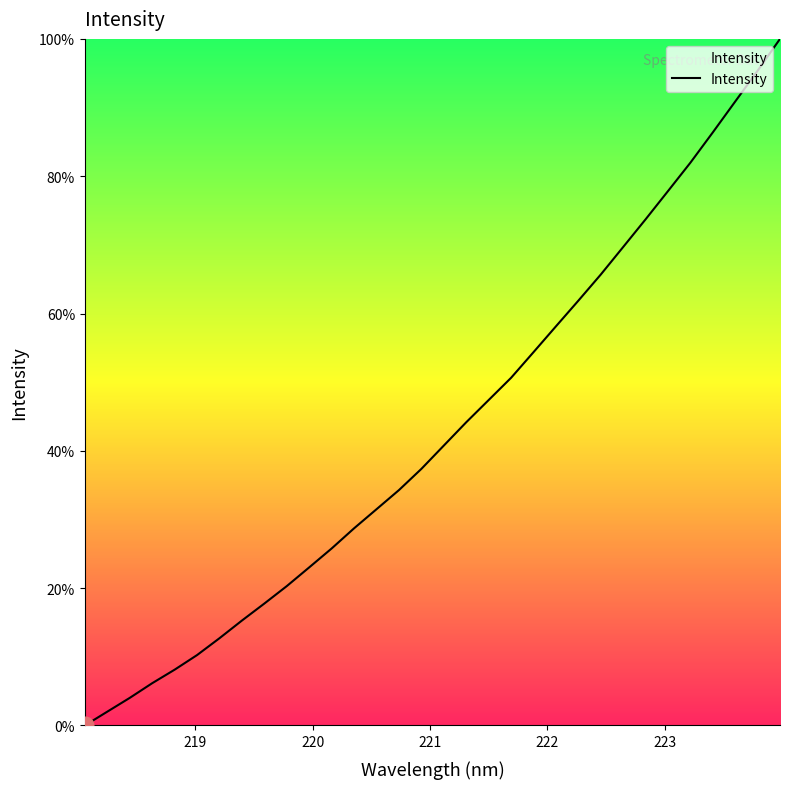

What is the difference between the maximum and minimum values?

100.0